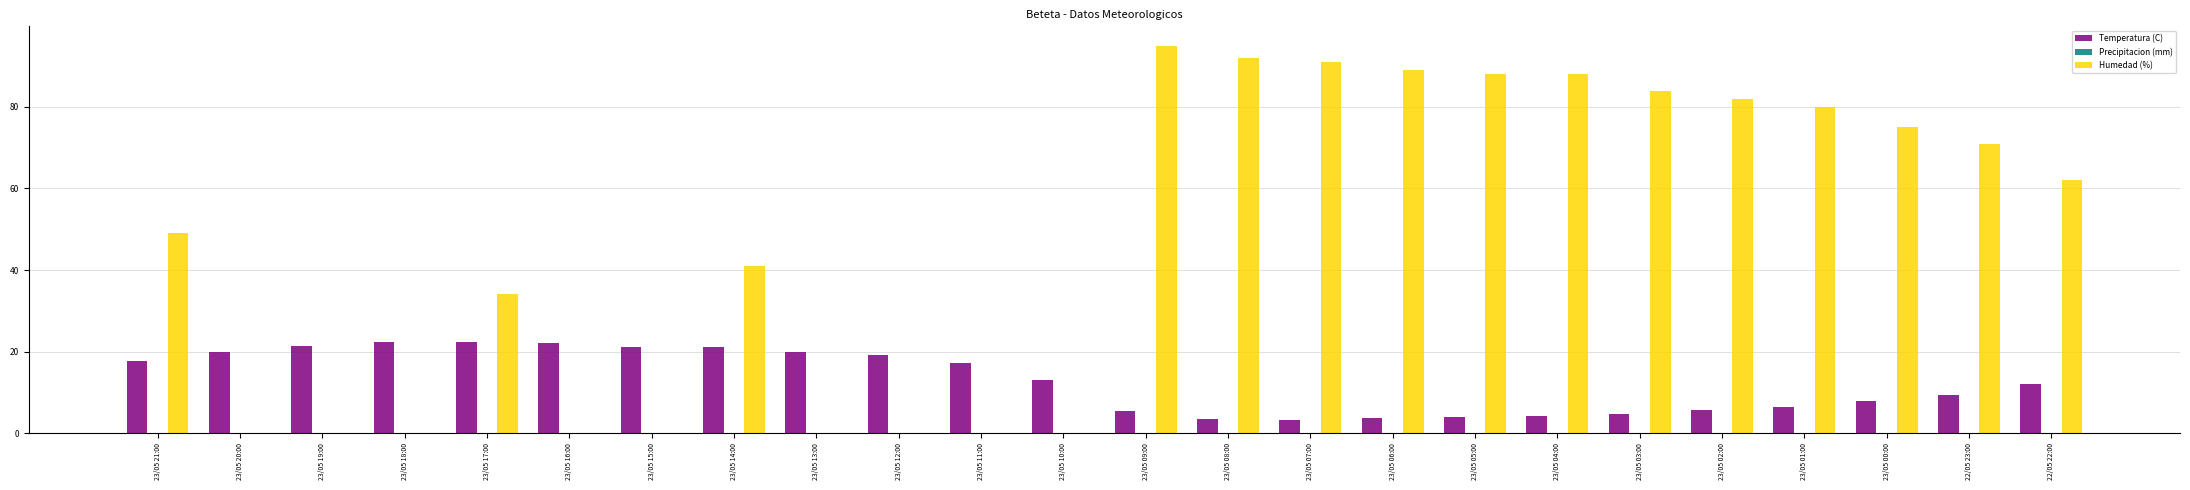

At which category does the chart reach its peak across all series?

23/05 09:00